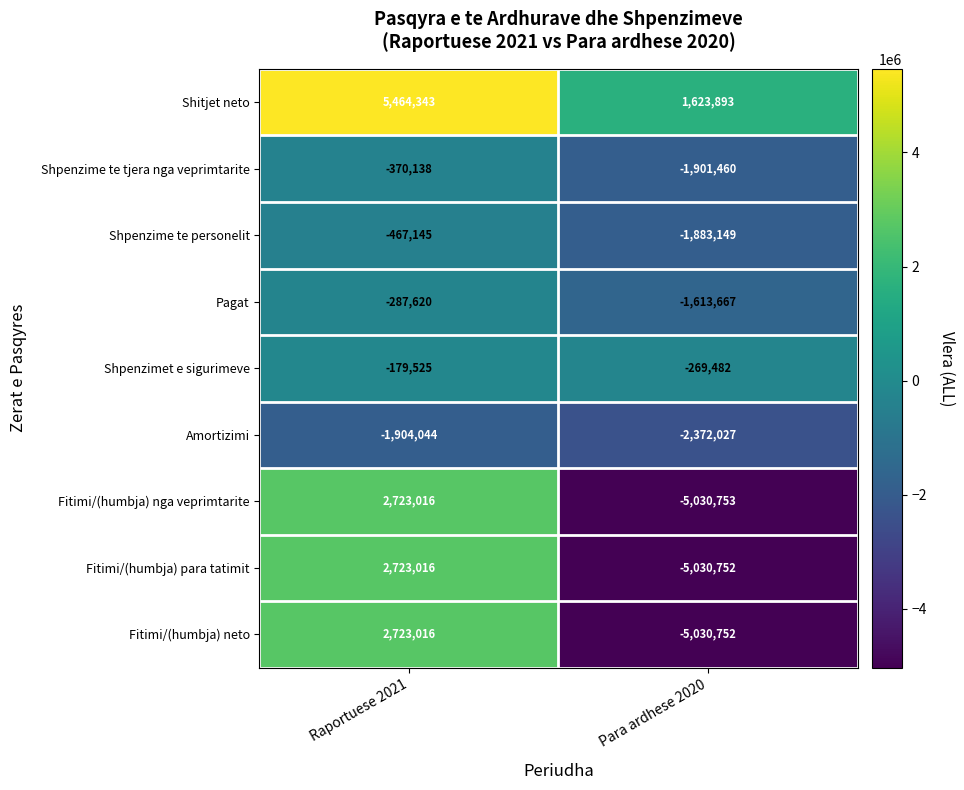

Reading right to left, list all the values displayed in this chart.

Shitjet neto: 1623893	5464343
Shpenzime te tjera nga veprimtarite: -1901460	-370138
Shpenzime te personelit: -1883149	-467145
Pagat: -1613667	-287620
Shpenzimet e sigurimeve: -269482	-179525
Amortizimi: -2372027	-1904044
Fitimi/(humbja) nga veprimtarite: -5030753	2723016
Fitimi/(humbja) para tatimit: -5030752	2723016
Fitimi/(humbja) neto: -5030752	2723016